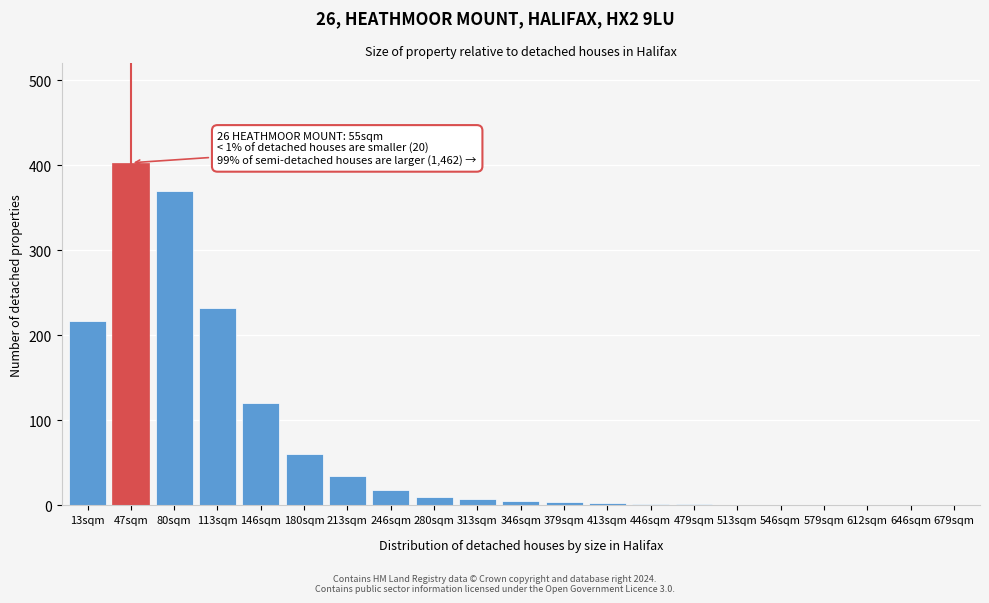

Which has a higher value, 246sqm or 80sqm?

80sqm